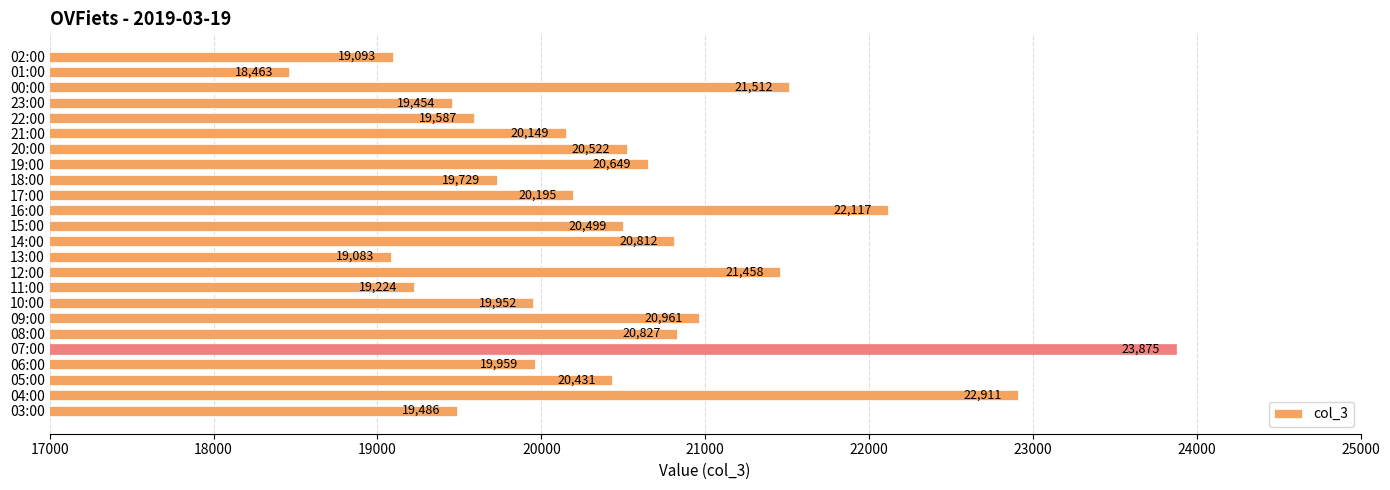

Rank the categories by value from lowest to highest.

01:00, 13:00, 02:00, 11:00, 23:00, 03:00, 22:00, 18:00, 10:00, 06:00, 21:00, 17:00, 05:00, 15:00, 20:00, 19:00, 14:00, 08:00, 09:00, 12:00, 00:00, 16:00, 04:00, 07:00